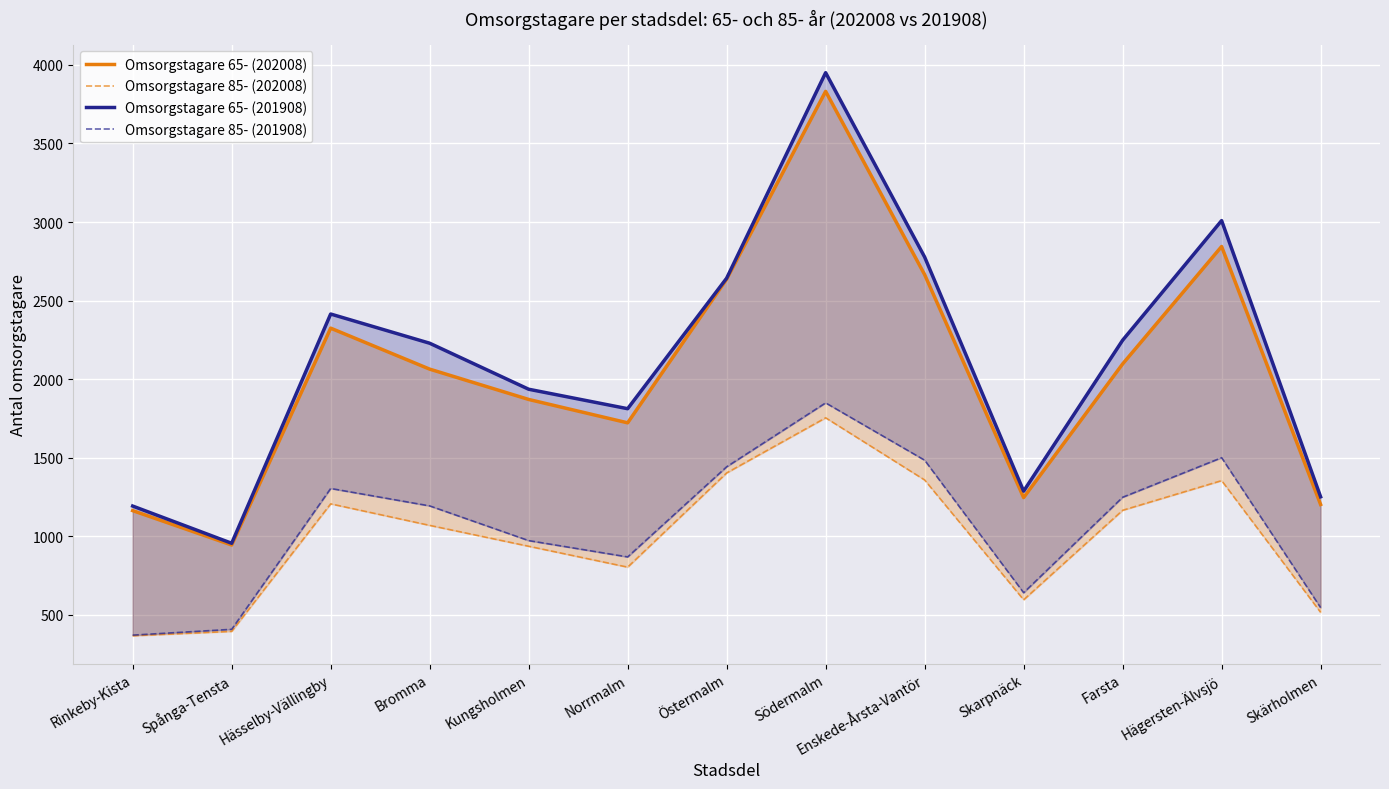

True or false: Omsorgstagare 85- (202008) has a value of 365 at Rinkeby-Kista.

True